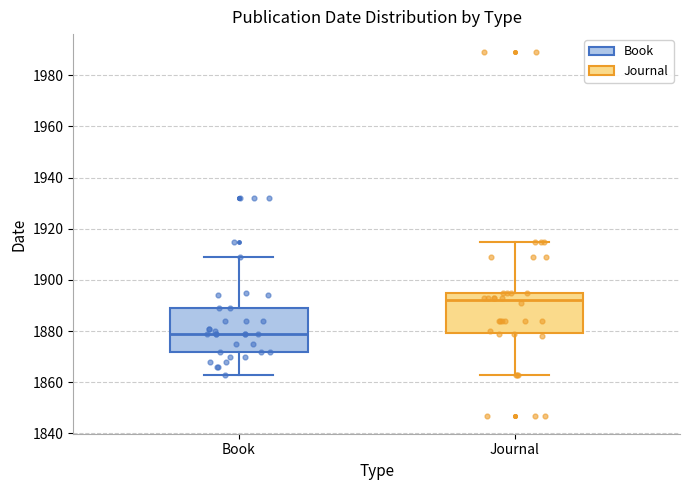

Where does the lower whisker of the box for Journal end on the y-axis? The values are not printed on the chart, so give them approximately, as read against the axis.

1864